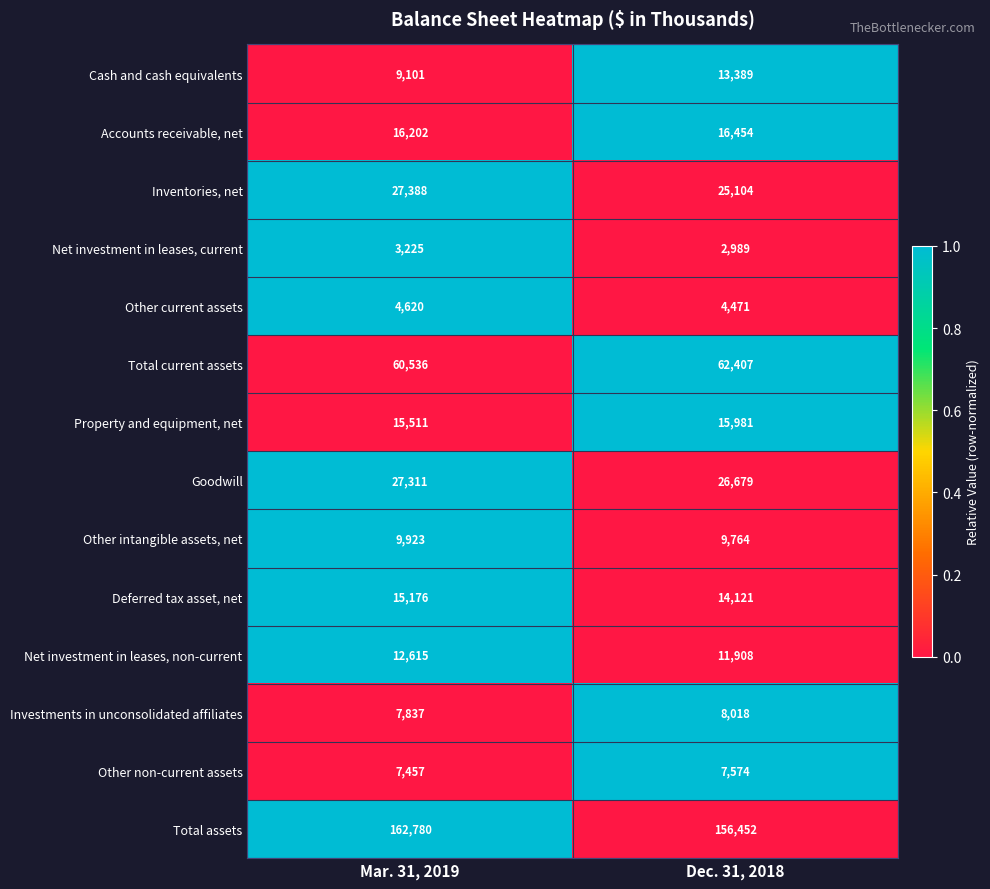

What is the difference between the maximum and minimum values in the Total current assets series?

1871